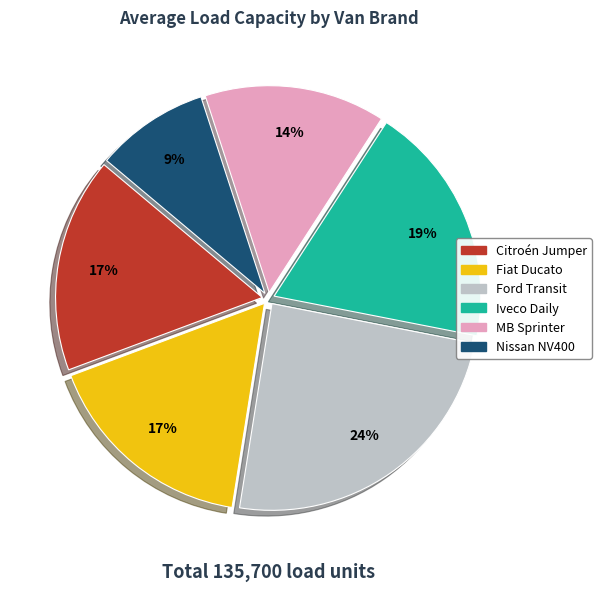

Is there any slice that represents more than half of the pie?

No